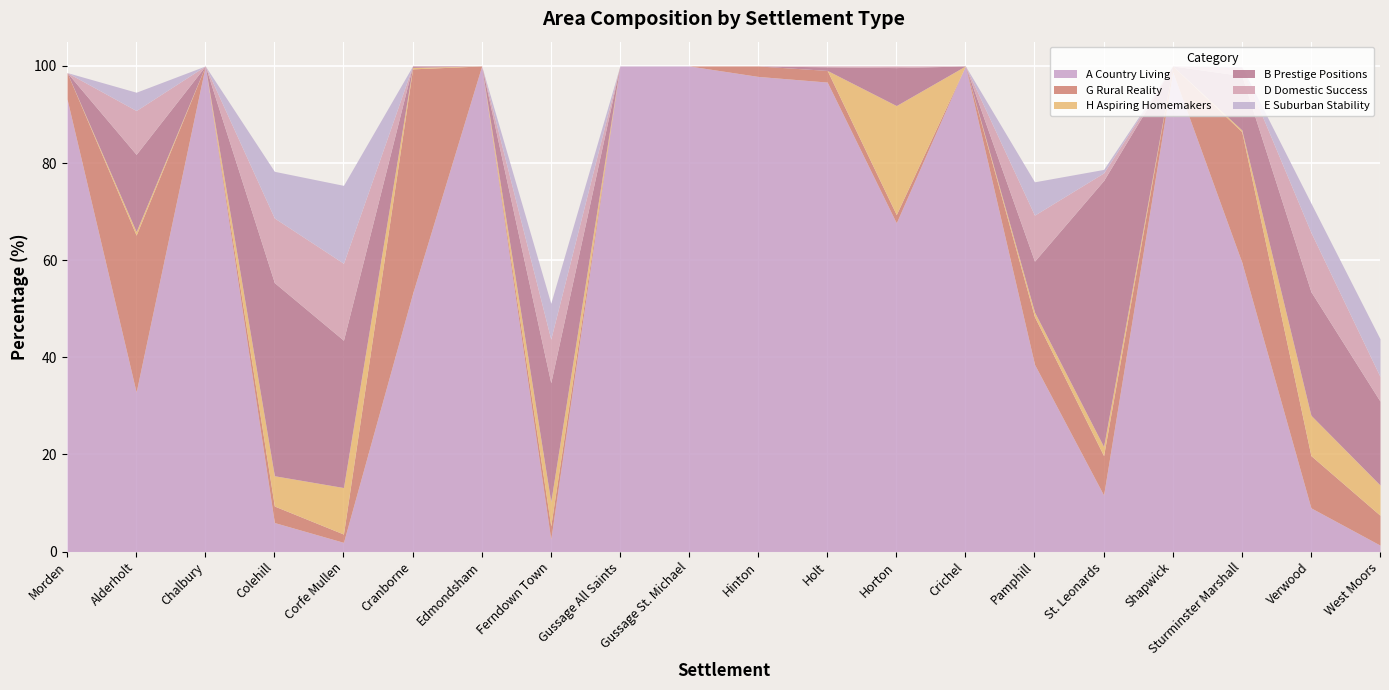

What is the total value across all series at Crichel?

100.0